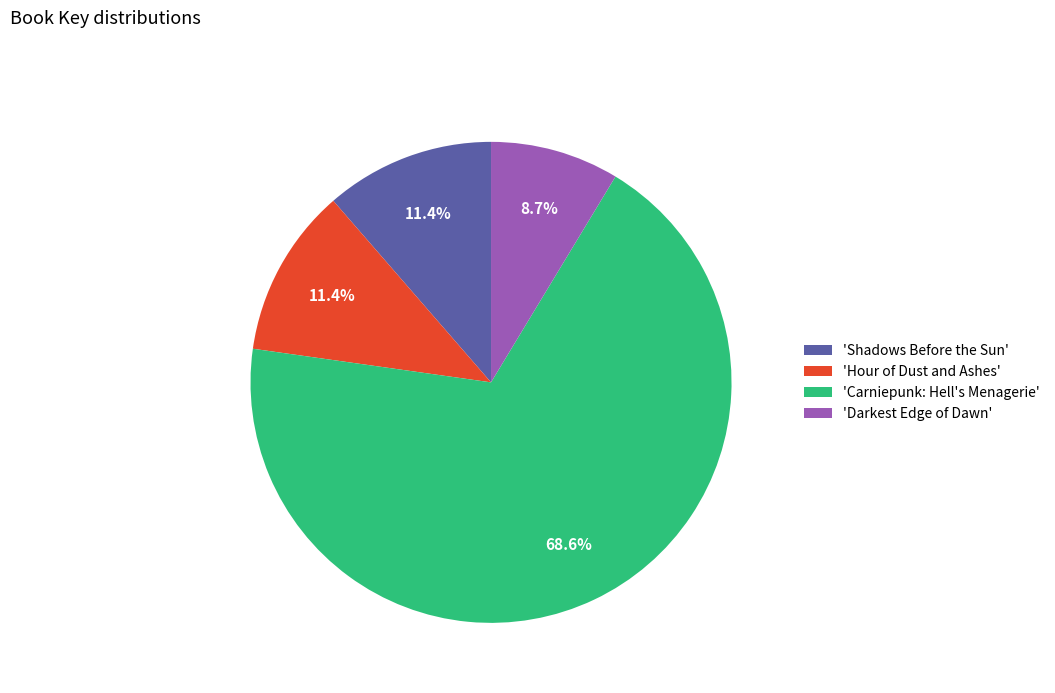

Is there any slice that represents more than half of the pie?

Yes